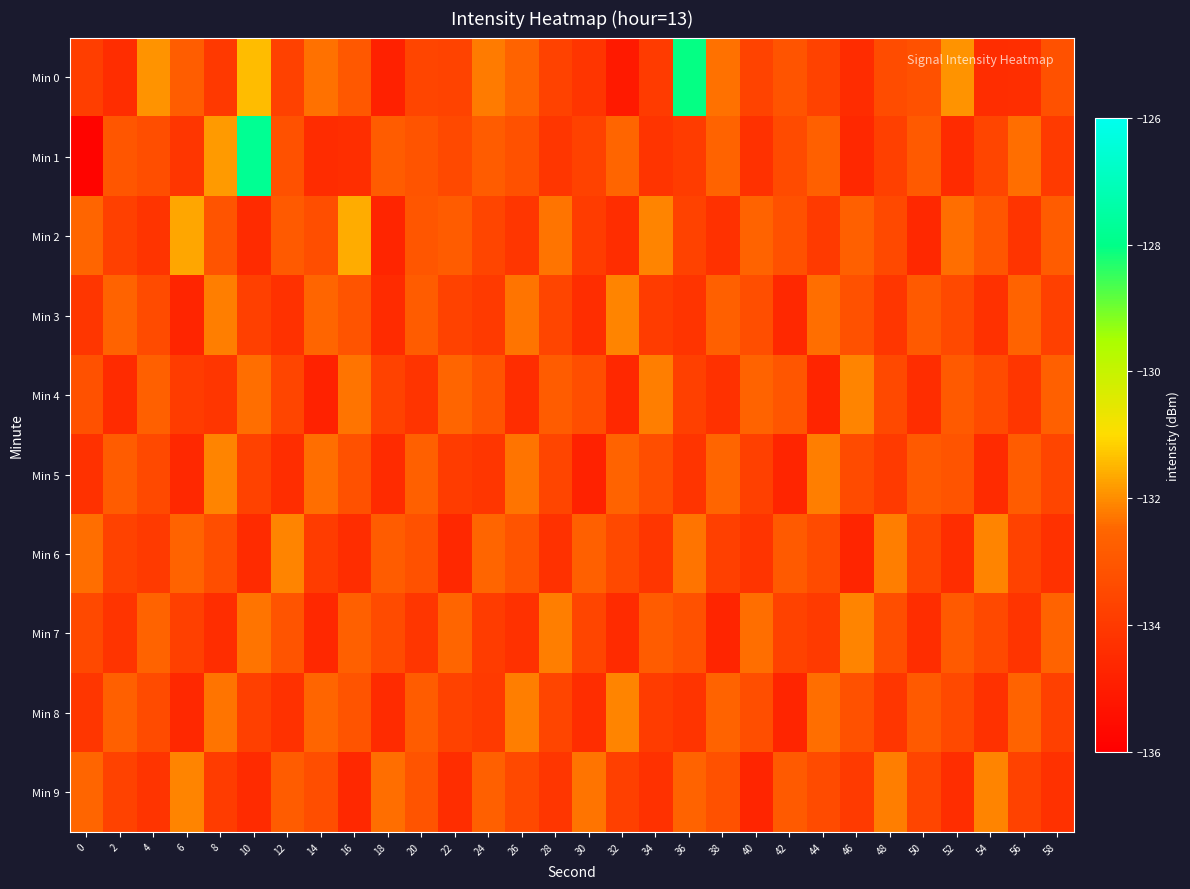

List the series in order of their peak value, highest first.

Min 1, Min 0, Min 2, Min 3, Min 4, Min 5, Min 6, Min 7, Min 8, Min 9